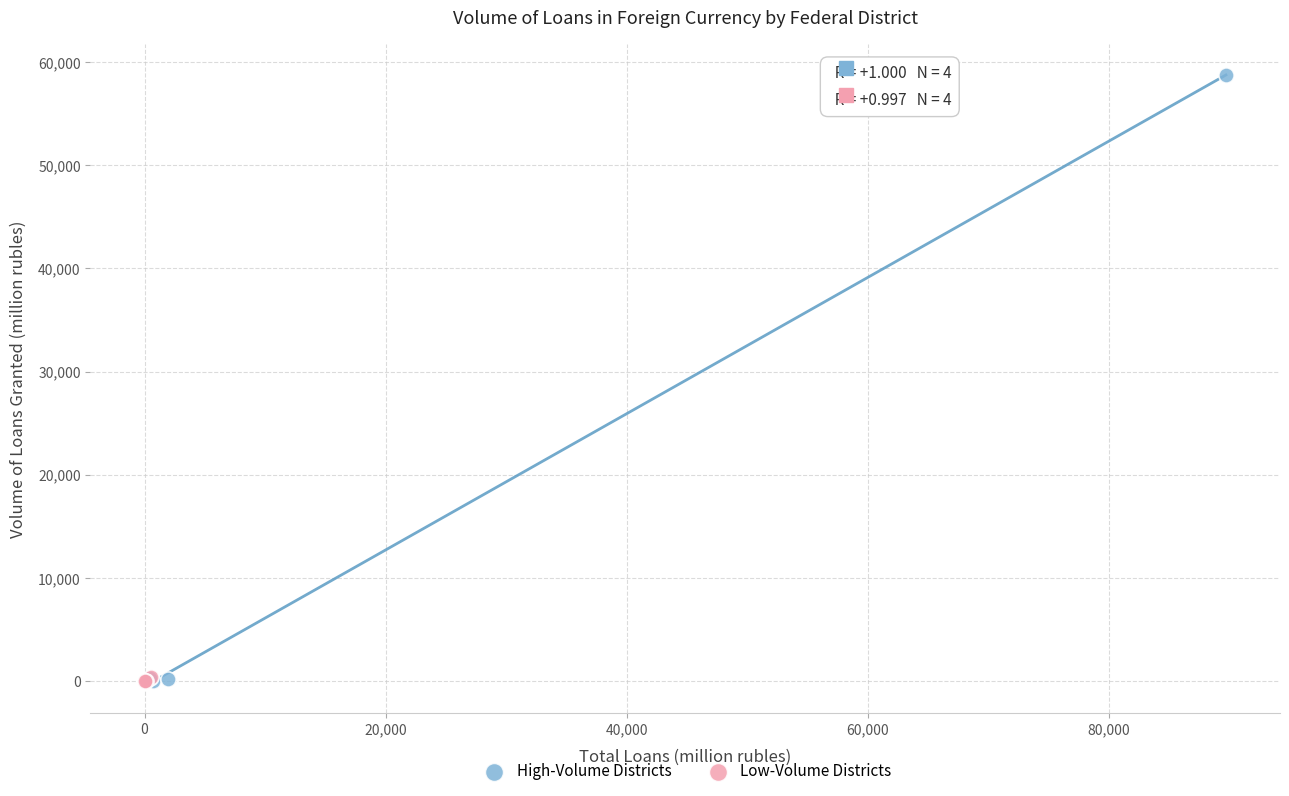

Which series reaches the maximum Y coordinate?

High-Volume Districts